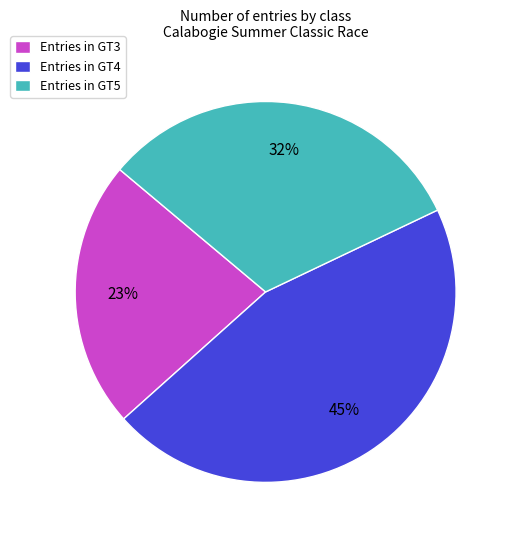

Does Entries in GT3 represent more than half of the total?

No